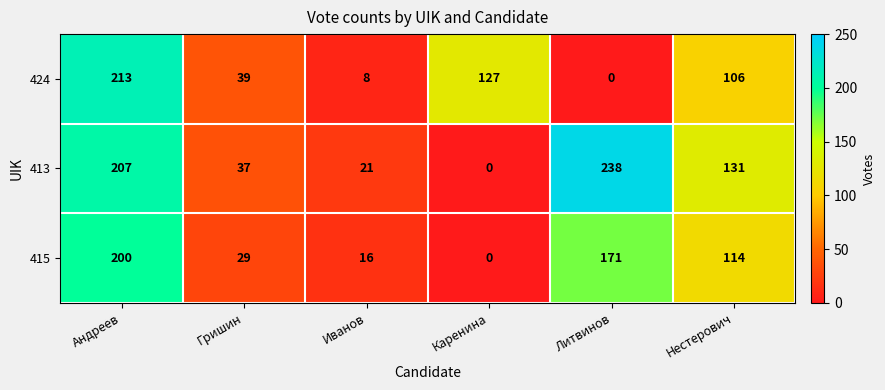

How many data points does each series have?

6